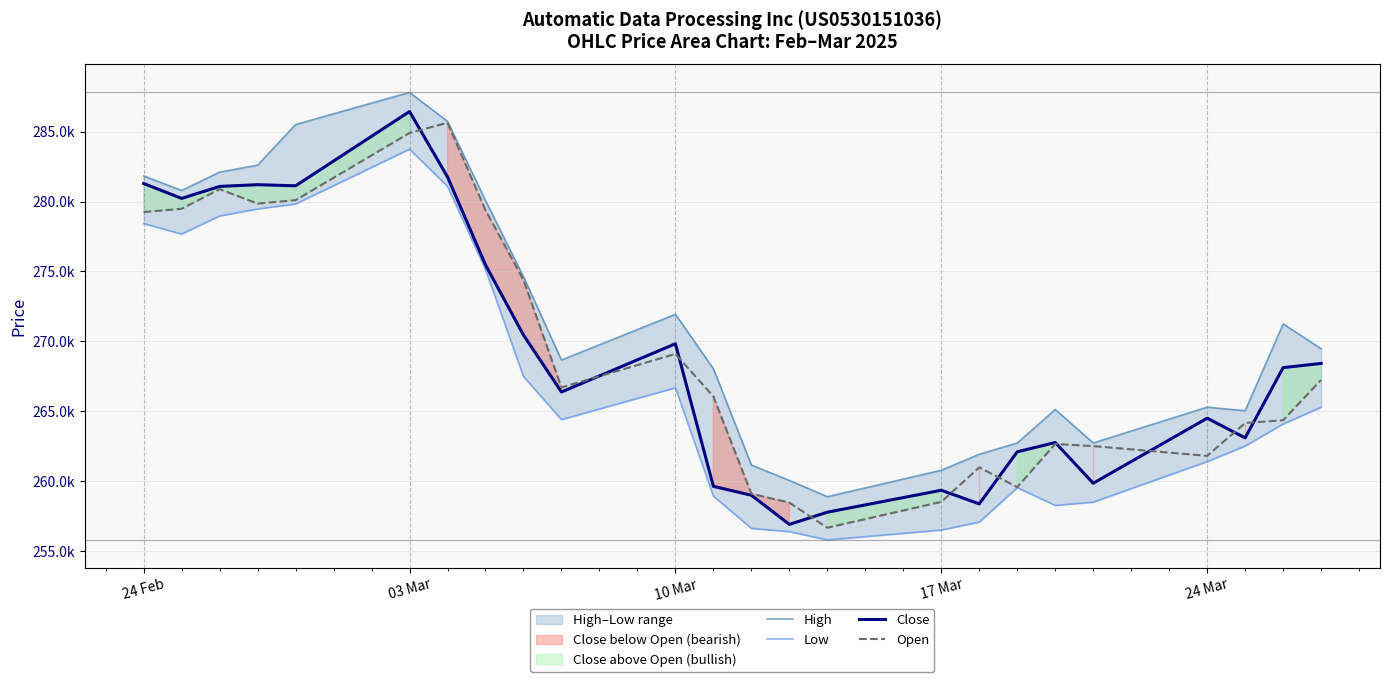

In Open, how many points are lower than both neighbors (excluding endpoints)?

5